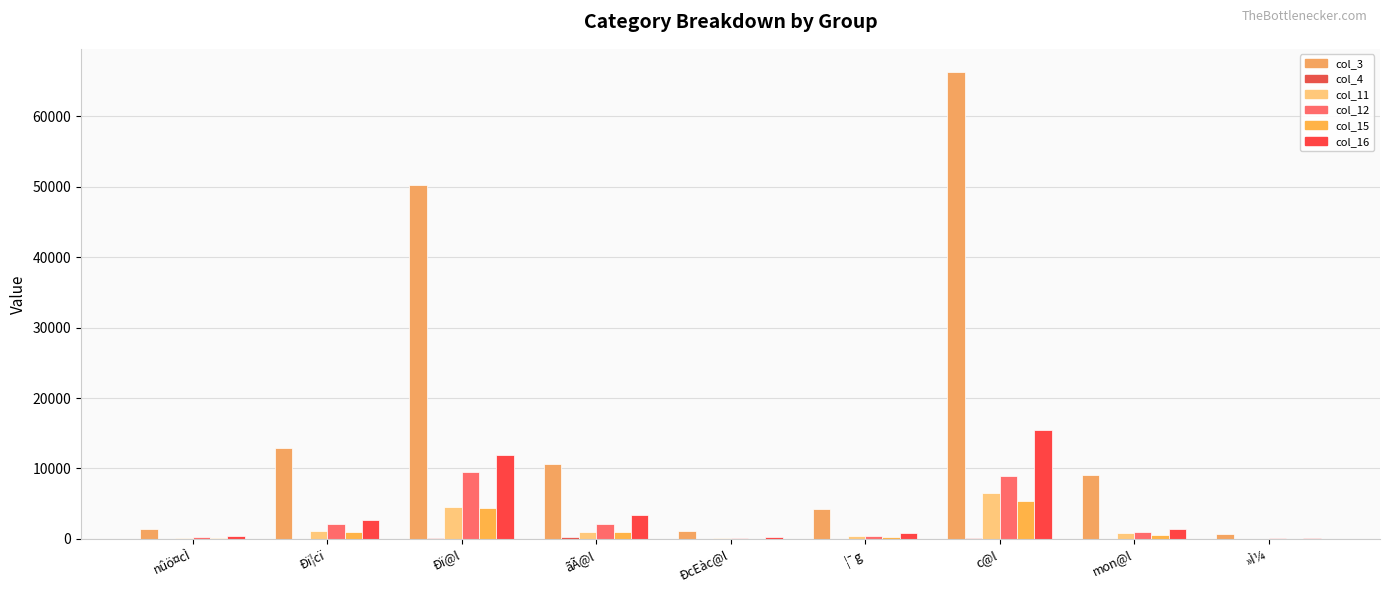

Which series has the largest total across all categories?

col_3